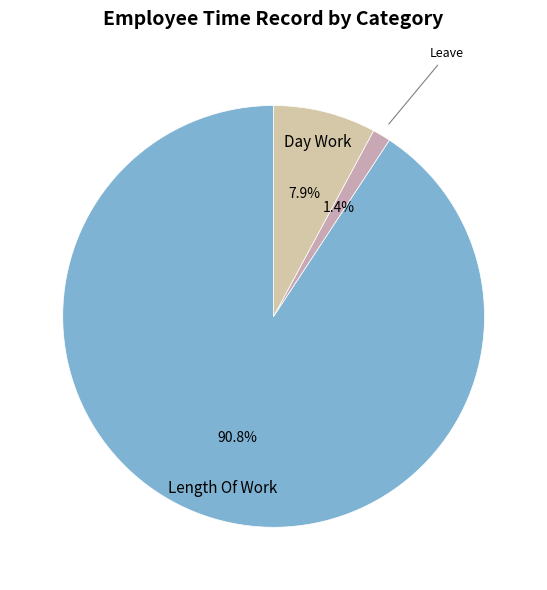

Count the number of slices in the pie.

3